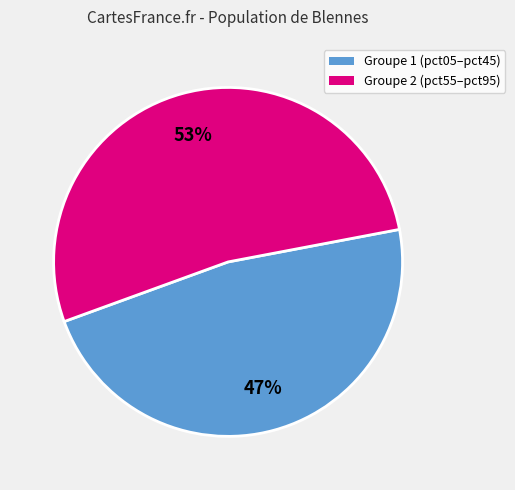

To the nearest percent, what is the average slice percentage?

50%